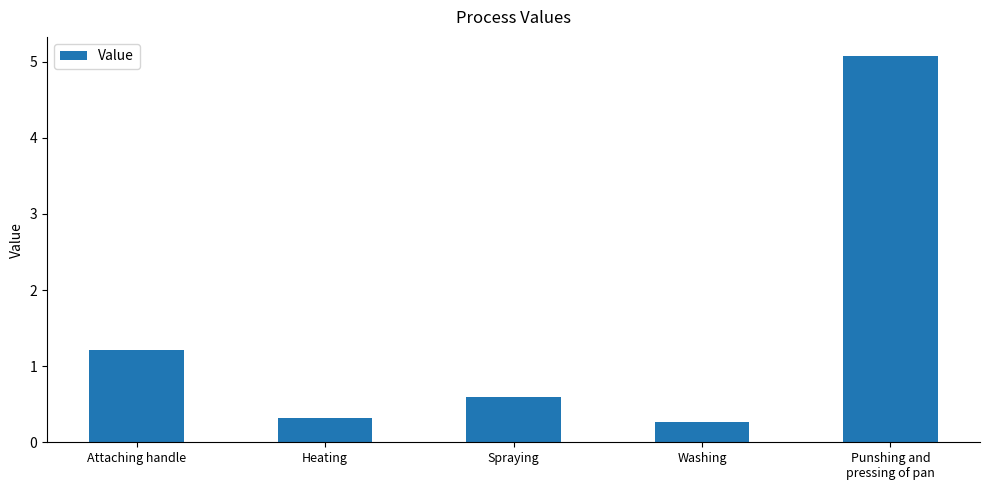

List the labels in order of value, largest first.

Punshing and
pressing of pan, Attaching handle, Spraying, Heating, Washing